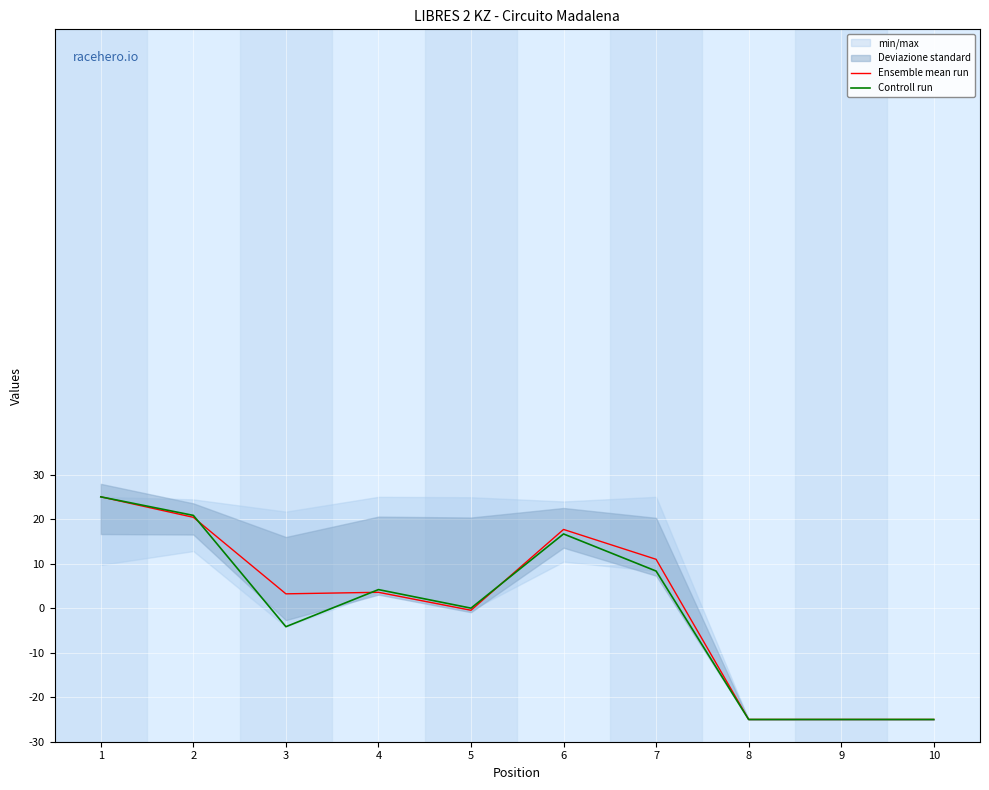

Reading right to left, transcribe all the data shown in this chart.

Ensemble mean run: 10=-25.0	9=-25.0	8=-25.0	7=11.0	6=17.7	5=-0.5	4=3.6	3=3.2	2=20.4	1=25.0
Controll run: 10=-25.0	9=-25.0	8=-25.0	7=8.3	6=16.7	5=0.0	4=4.2	3=-4.2	2=20.8	1=25.0